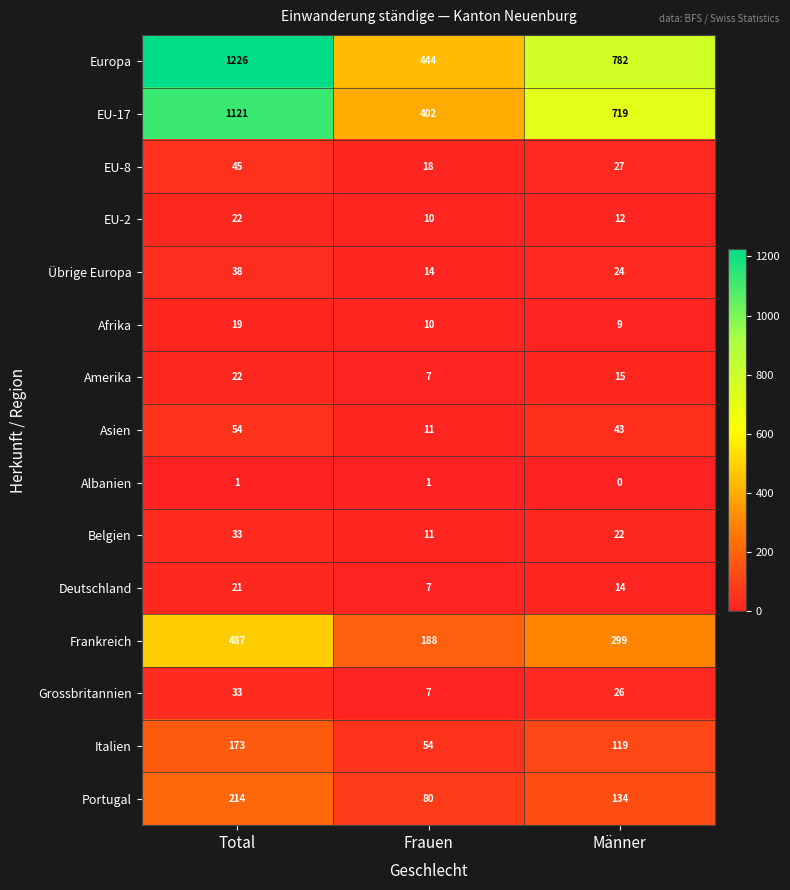

Which category has the lowest value in the EU-2 series?

Frauen